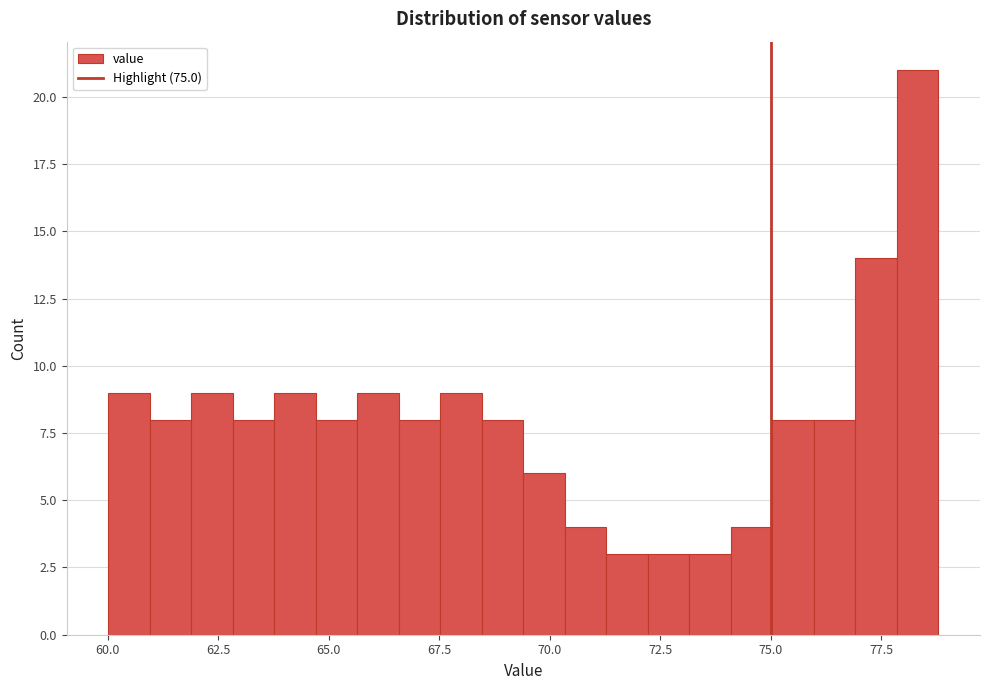

Around what value on the x-axis is the tallest bar? Give the approximate position of its centre, as read against the axis.

78.5